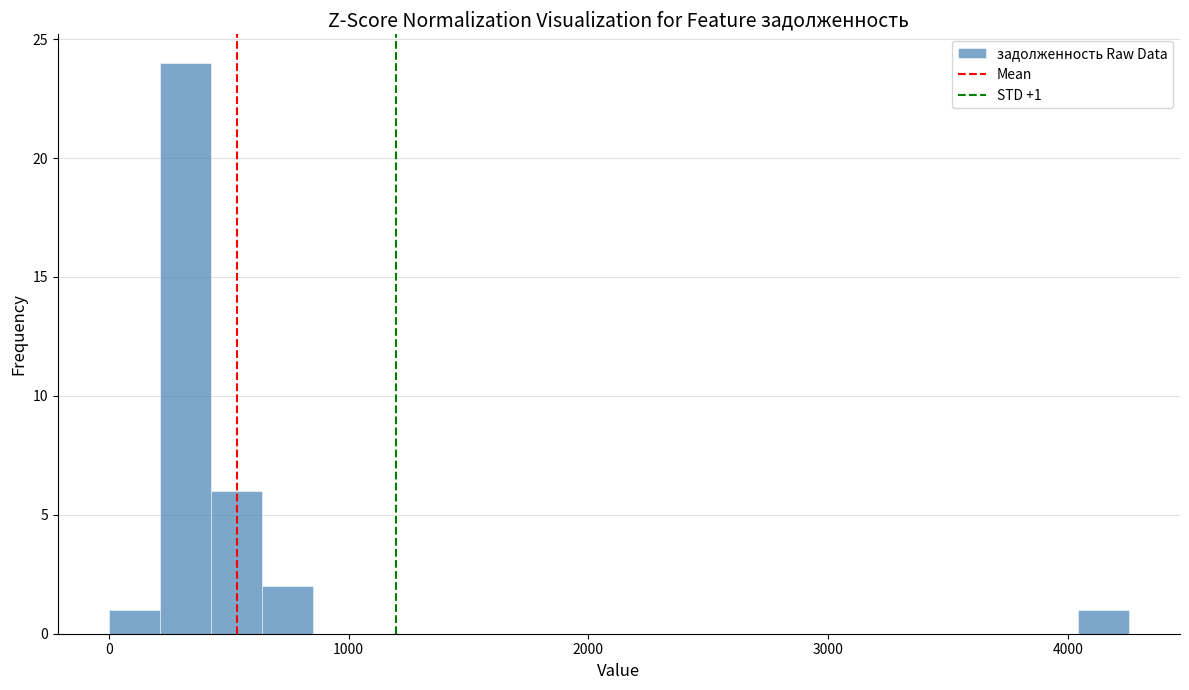

Read against the x-axis, roughly where is the centre of the tallest bar?

300